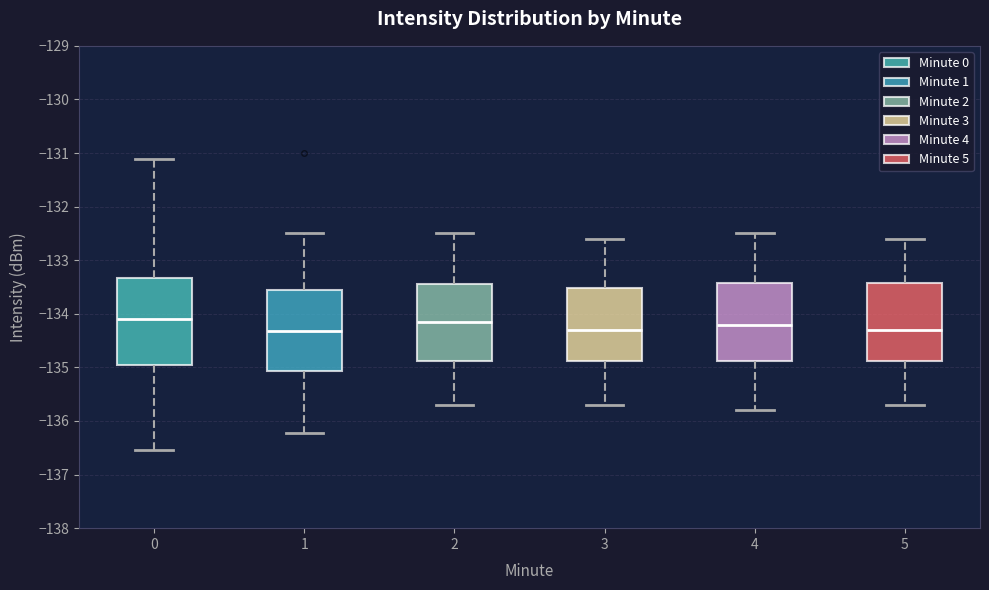

Reading left to right, read every box against the y-axis: the position of its median line, the range the box covers, and the ends of its whiskers. The values are not printed on the chart, so give them approximately, as read against the axis.

0: median -134.1, box -135.0 to -133.3, whiskers -136.6 to -131.1
1: median -134.3, box -135.1 to -133.5, whiskers -136.2 to -132.5
2: median -134.1, box -134.9 to -133.4, whiskers -135.7 to -132.5
3: median -134.3, box -134.9 to -133.5, whiskers -135.7 to -132.6
4: median -134.2, box -134.9 to -133.4, whiskers -135.8 to -132.5
5: median -134.3, box -134.9 to -133.4, whiskers -135.7 to -132.6